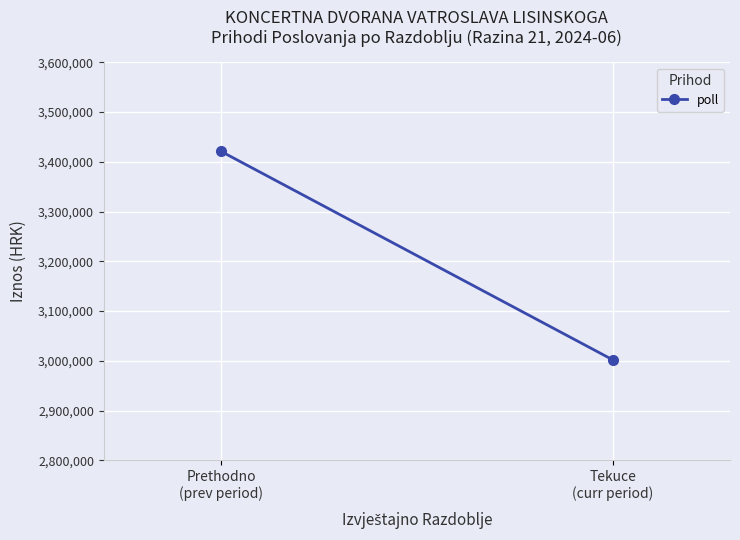

Reading right to left, extract all data points from this chart.

3002081.4	3420767.3